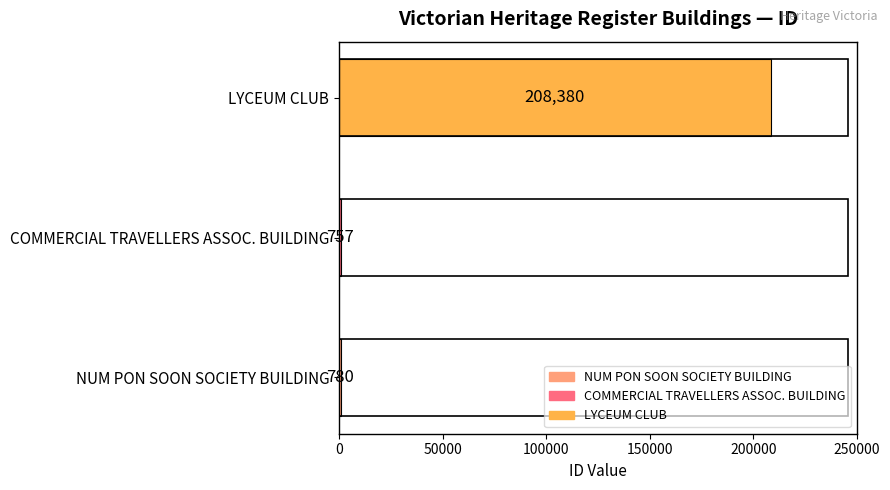

How many data points does each series have?

3